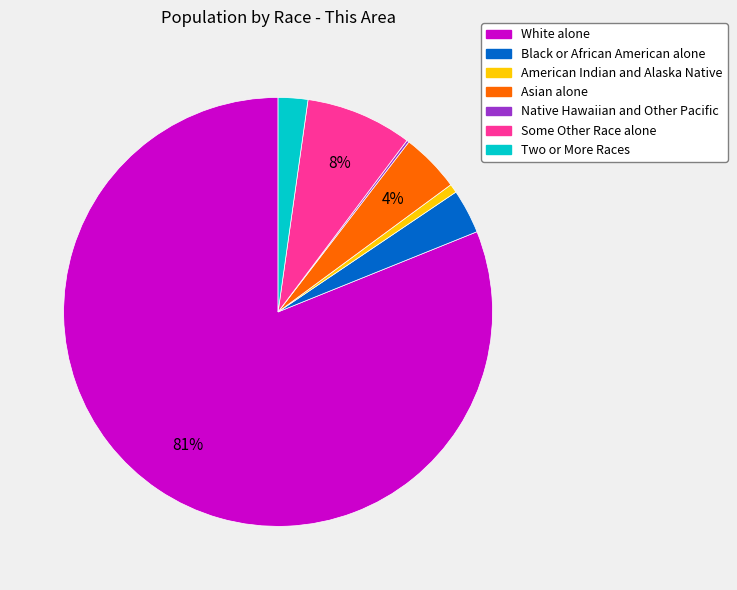

Is it true that Black or African American alone is 3% of the pie?

True